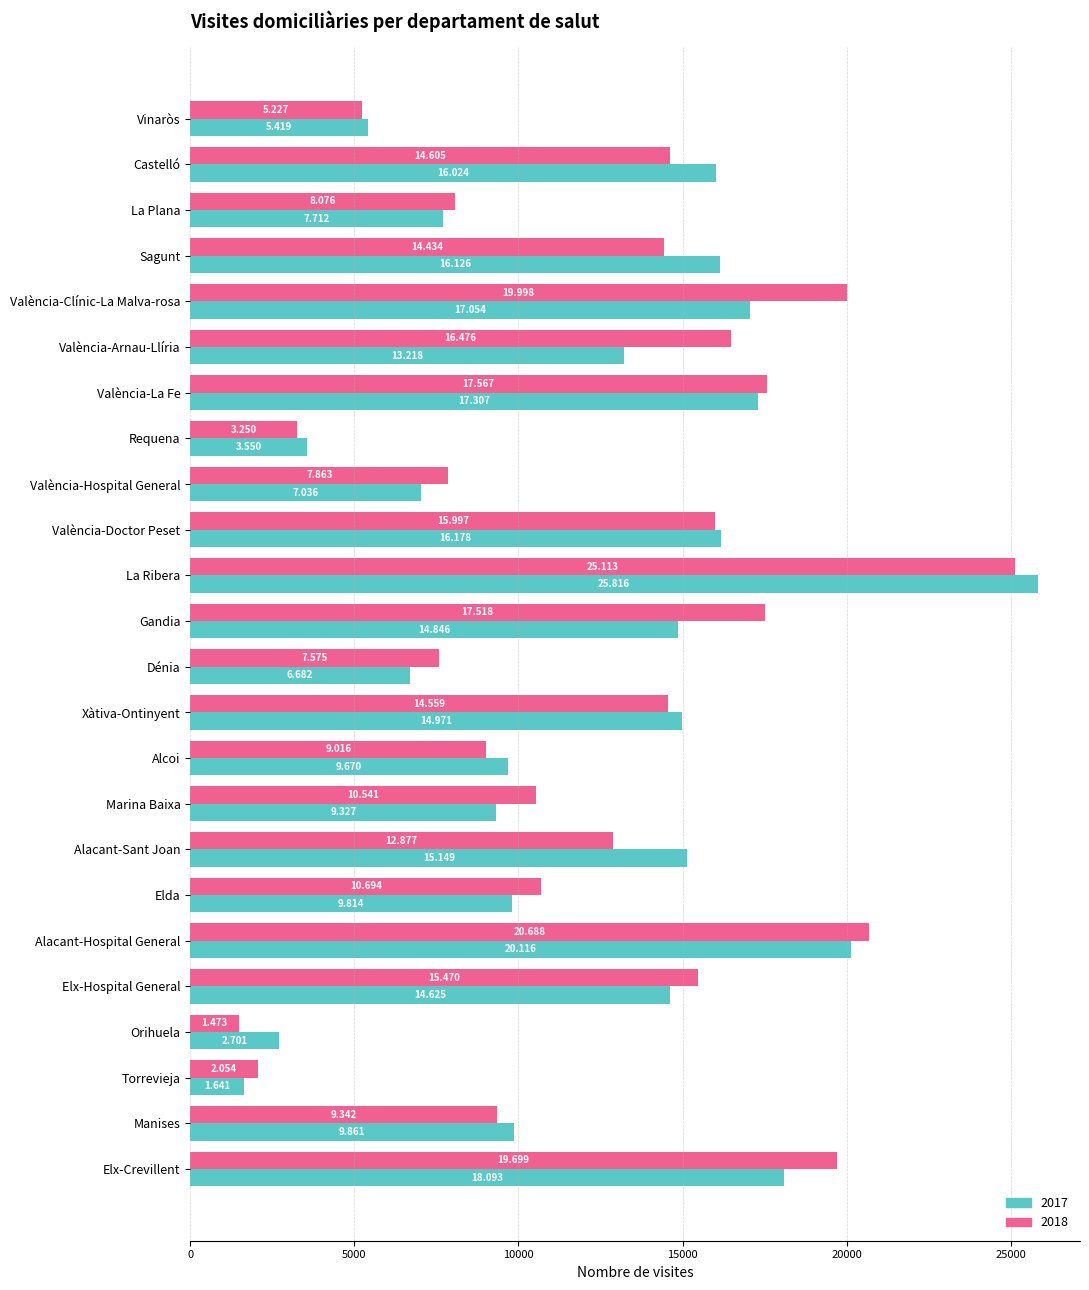

What is the label of the 9th bar from the right?

Marina Baixa